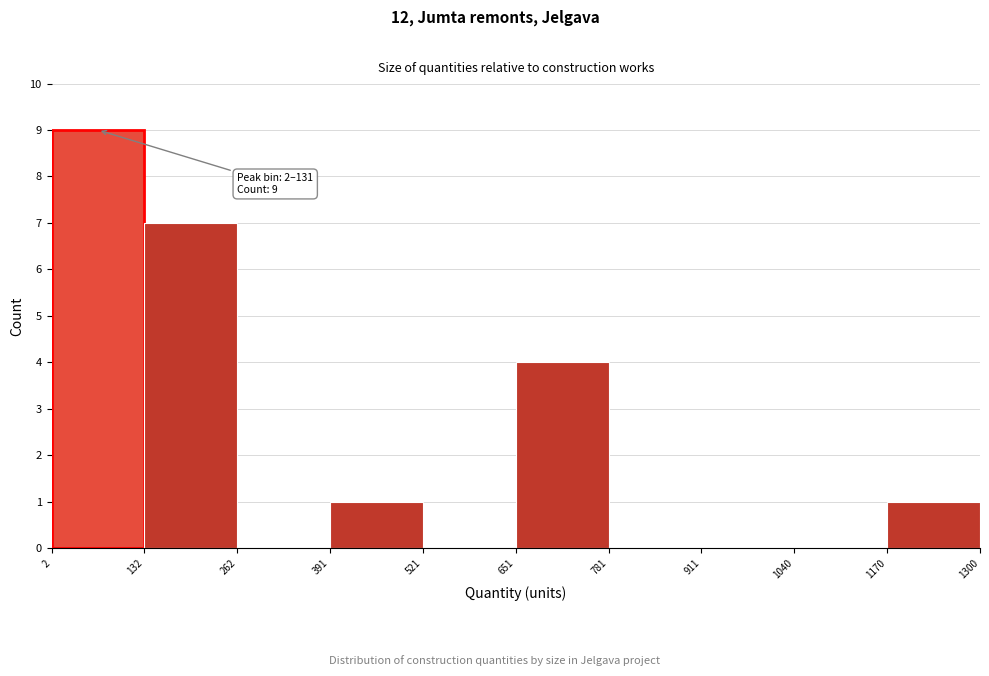

Over which range of the x-axis is the bar tallest?

2 to 132